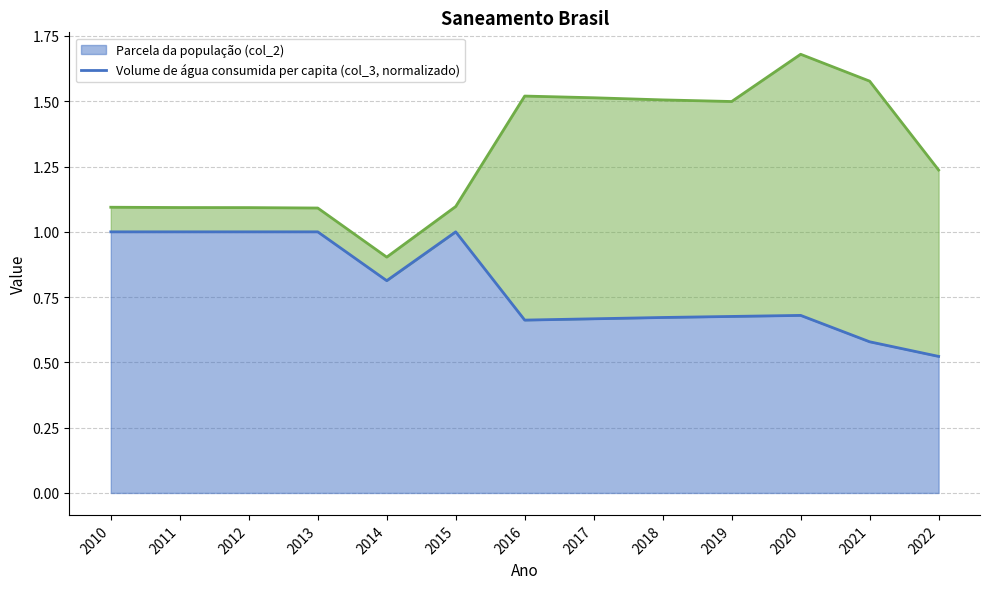

Reading left to right, what are all the values shown in this chart?

1.0	1.0	1.0	1.0	0.8	1.0	0.7	0.7	0.7	0.7	0.7	0.6	0.5